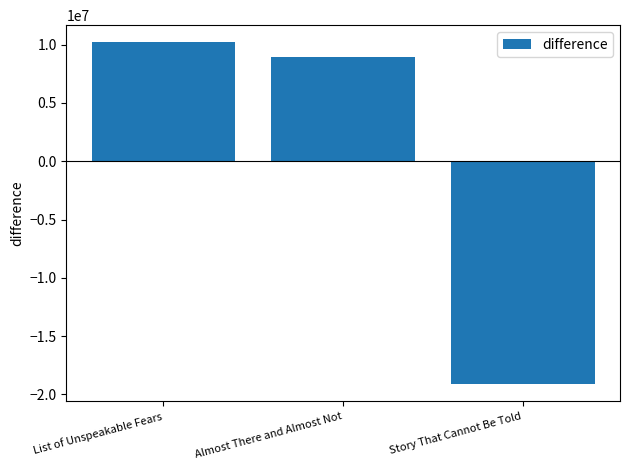

What is the label of the 3rd bar from the right?

List of Unspeakable Fears